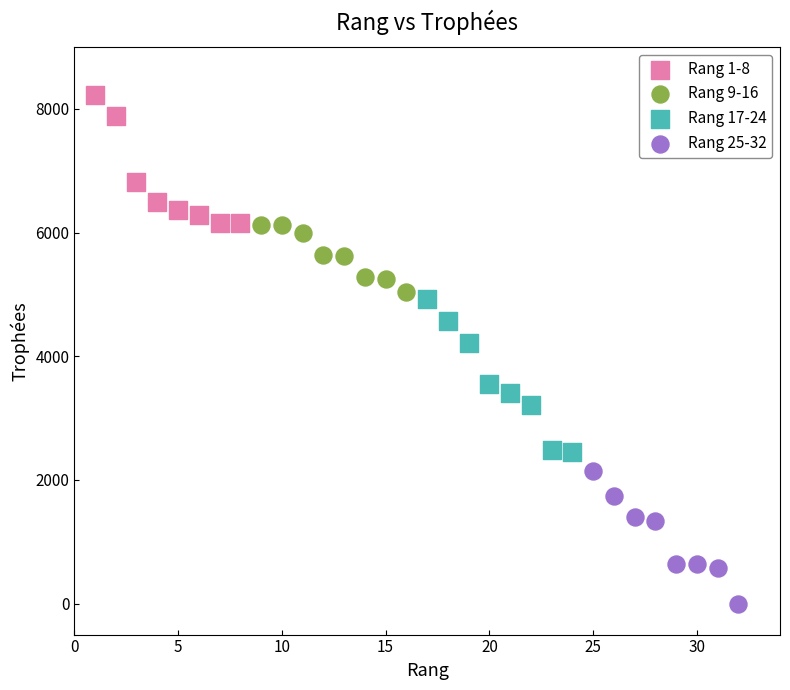

Which series contains the highest Y value?

Rang 1-8